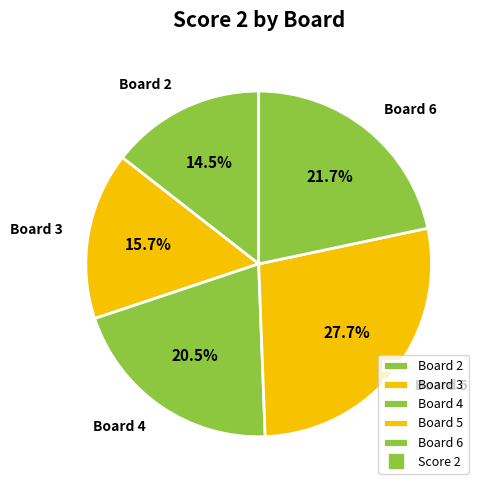

How many segments does this pie chart have?

5